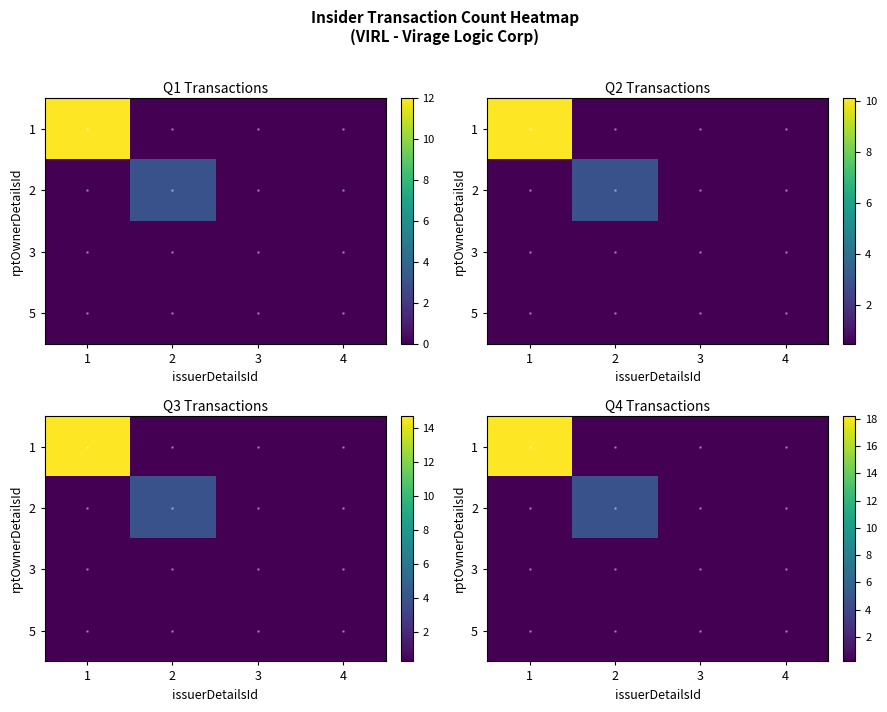

Is the value of 5 at 1 greater than the value of 3 at 2?

No